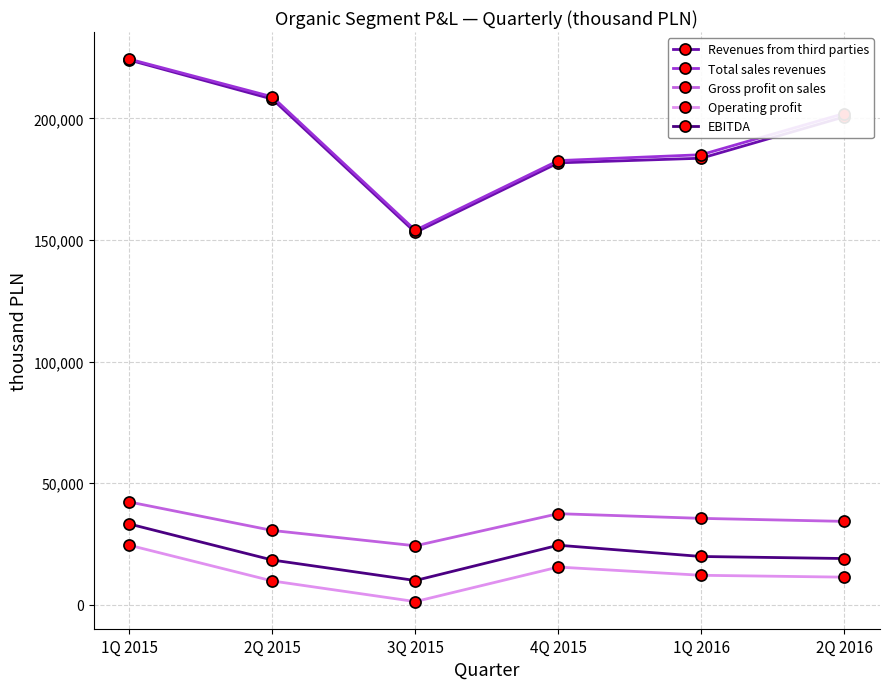

At which category does the chart reach its peak across all series?

1Q 2015